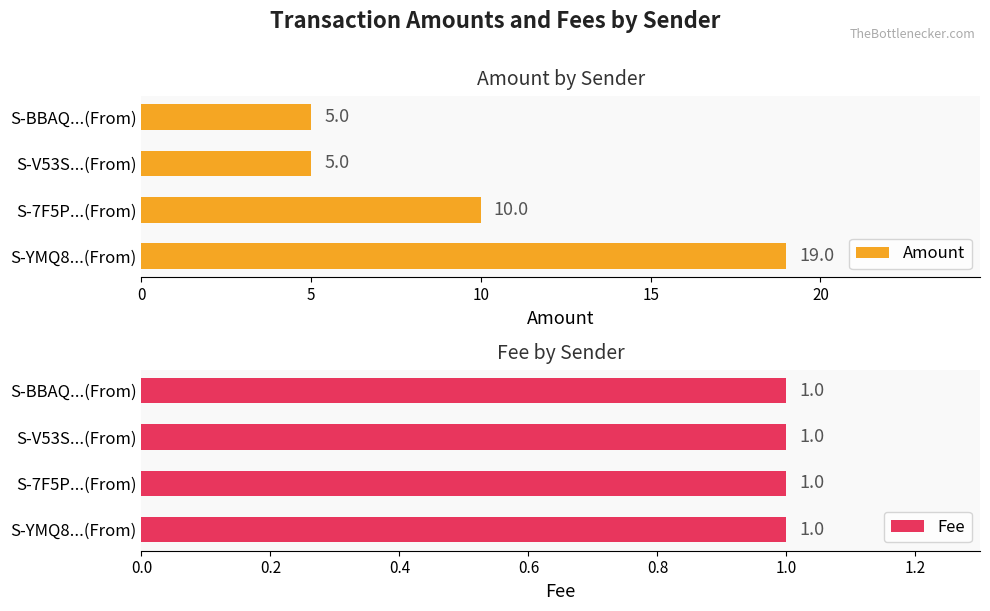

Which category has the highest value in the Amount series?

S-YMQ8...(From)